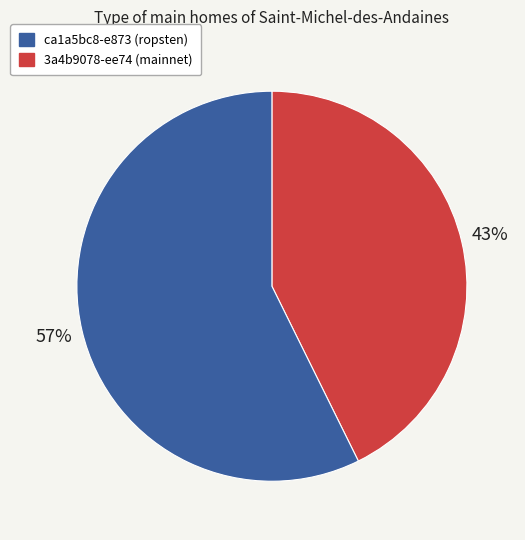

How many slices are in this pie chart?

2